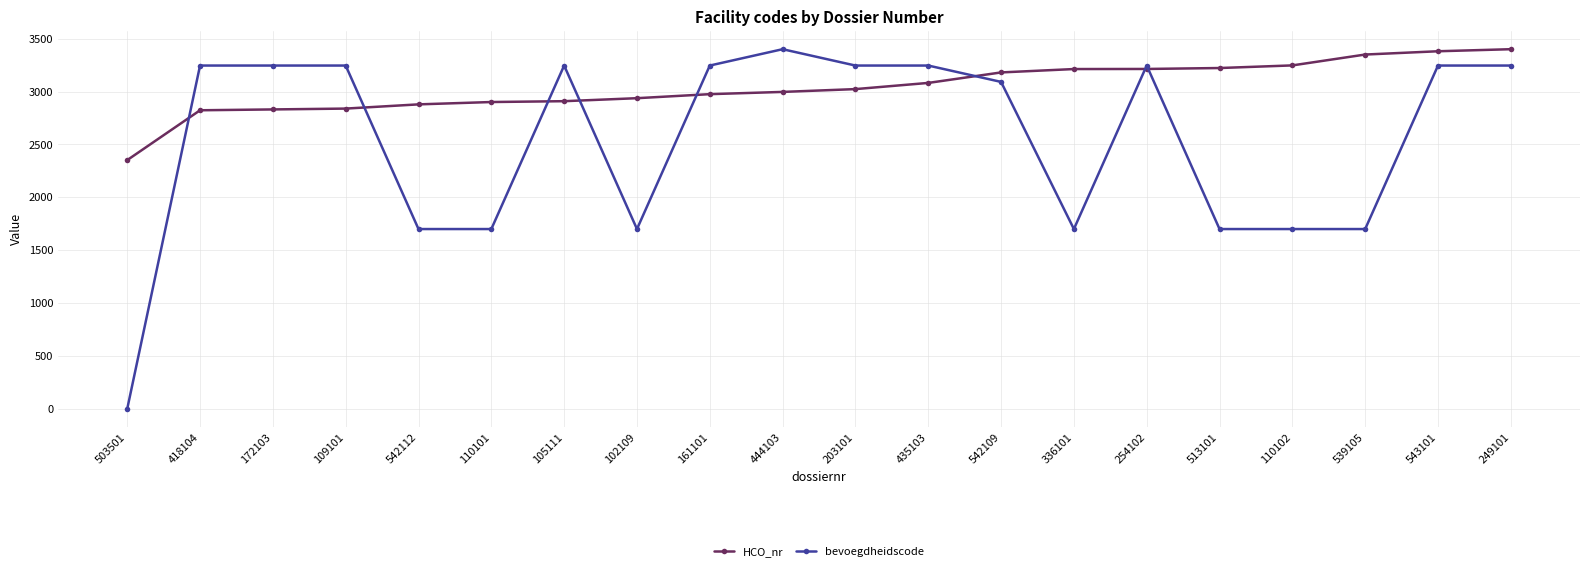

Which label corresponds to the smallest value in the chart?

503501